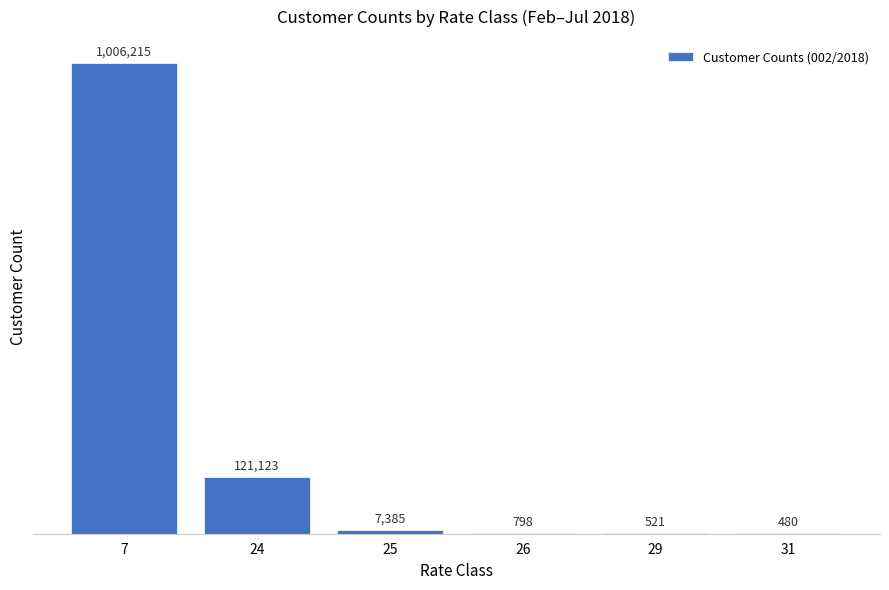

What is the change in value from 24 to 26?

-120325